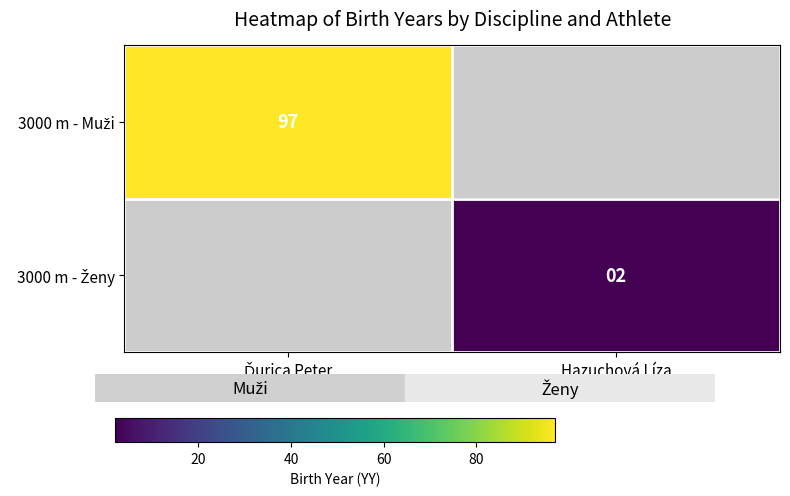

Count the number of categories in the chart.

2